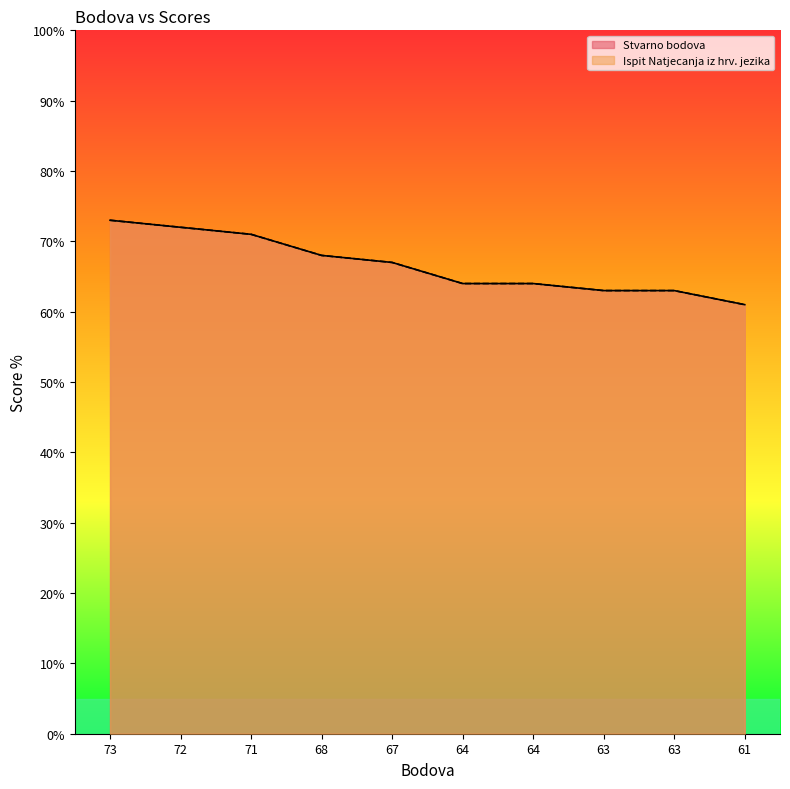

Which category has the lowest value in the Ispit Natjecanja iz hrvatskoga jezika series?

61